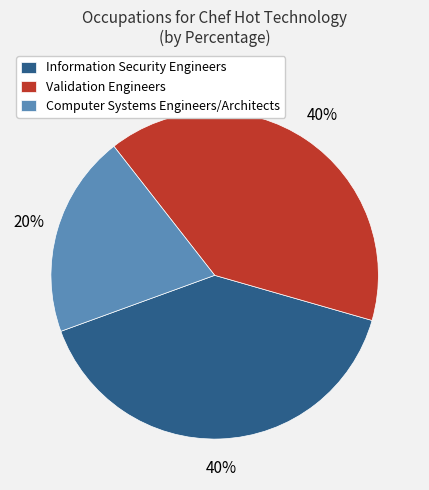

What is the ratio of the value at Information Security Engineers to the value at Computer Systems Engineers/Architects?

2.0